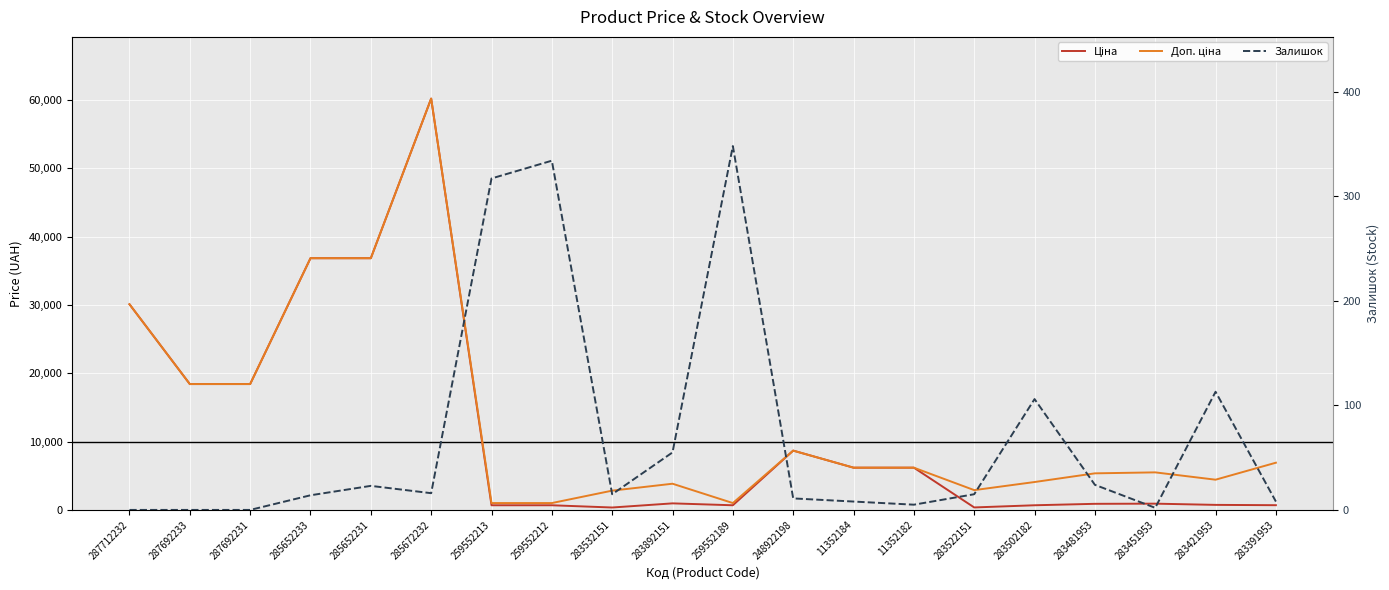

Is this an area chart (filled region under the line)?

No